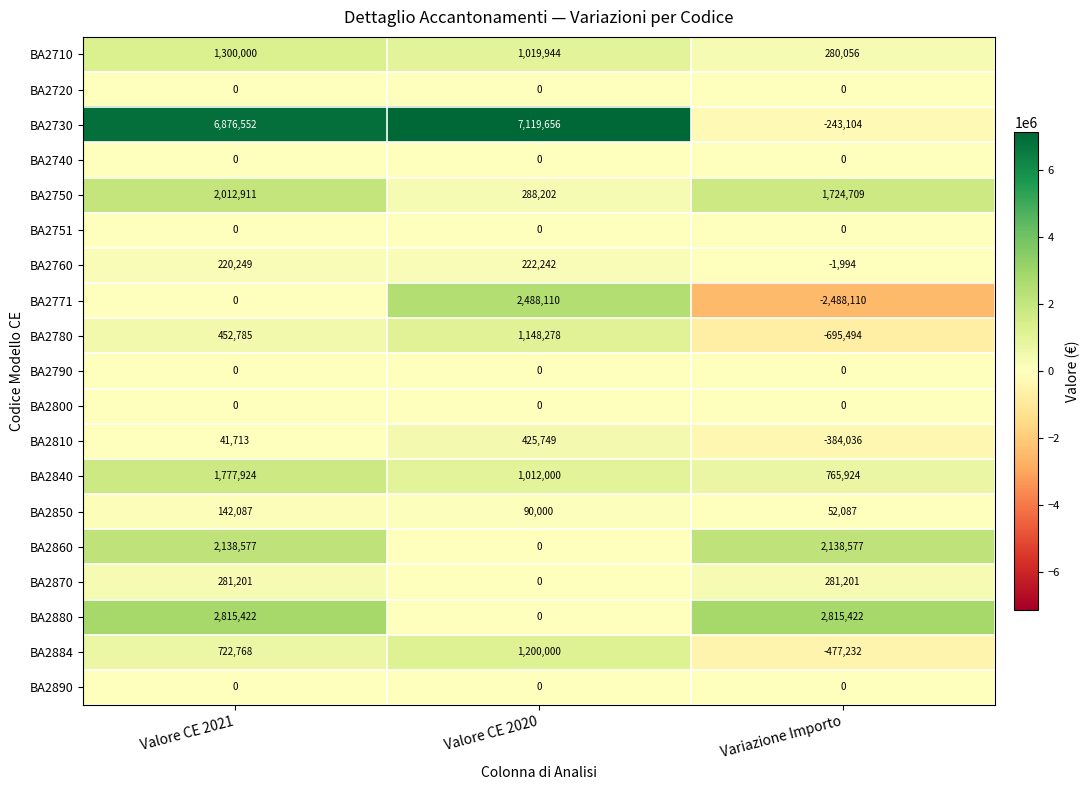

Between Valore CE 2020 and Variazione Importo, which series saw the biggest shift?

BA2730